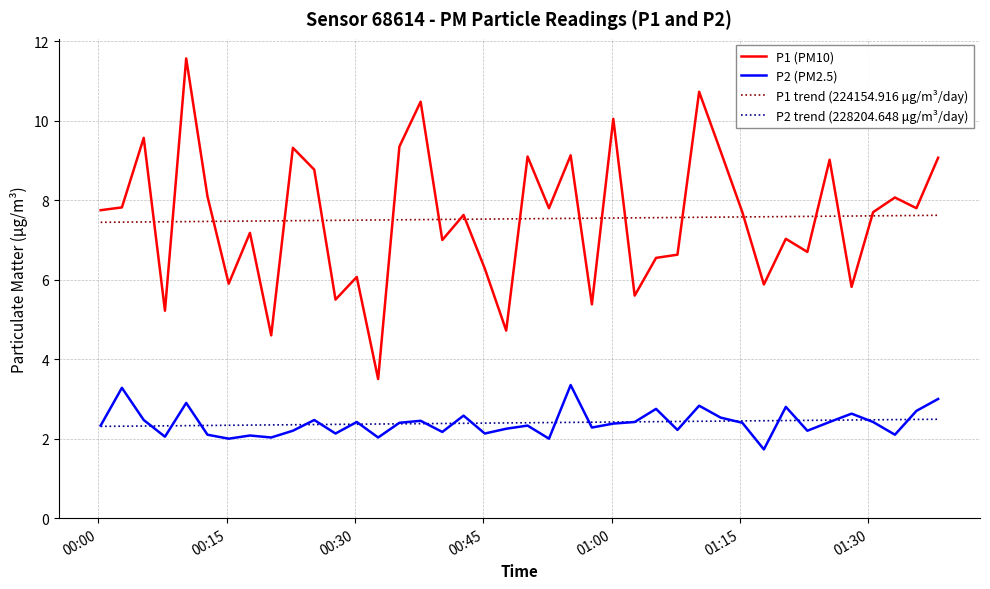

Which series has the largest range (max minus min)?

P1 (PM10)